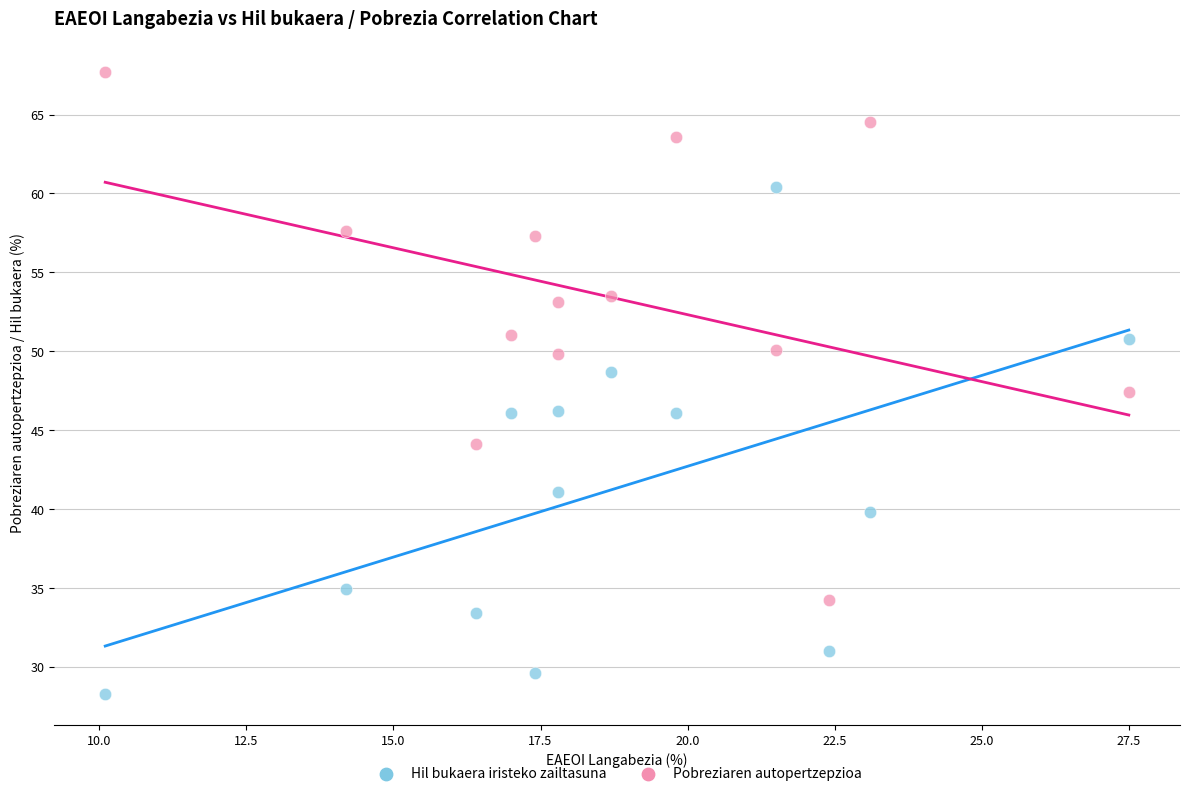

Which series contains the lowest Y value?

Hil bukaera iristeko zailtasuna